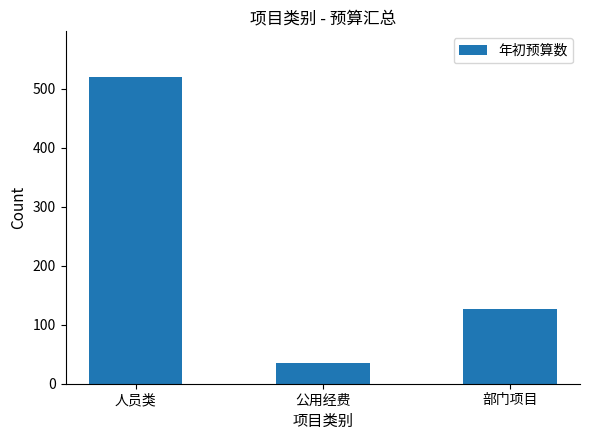

What is the difference between the values at 公用经费 and 部门项目?

91.6